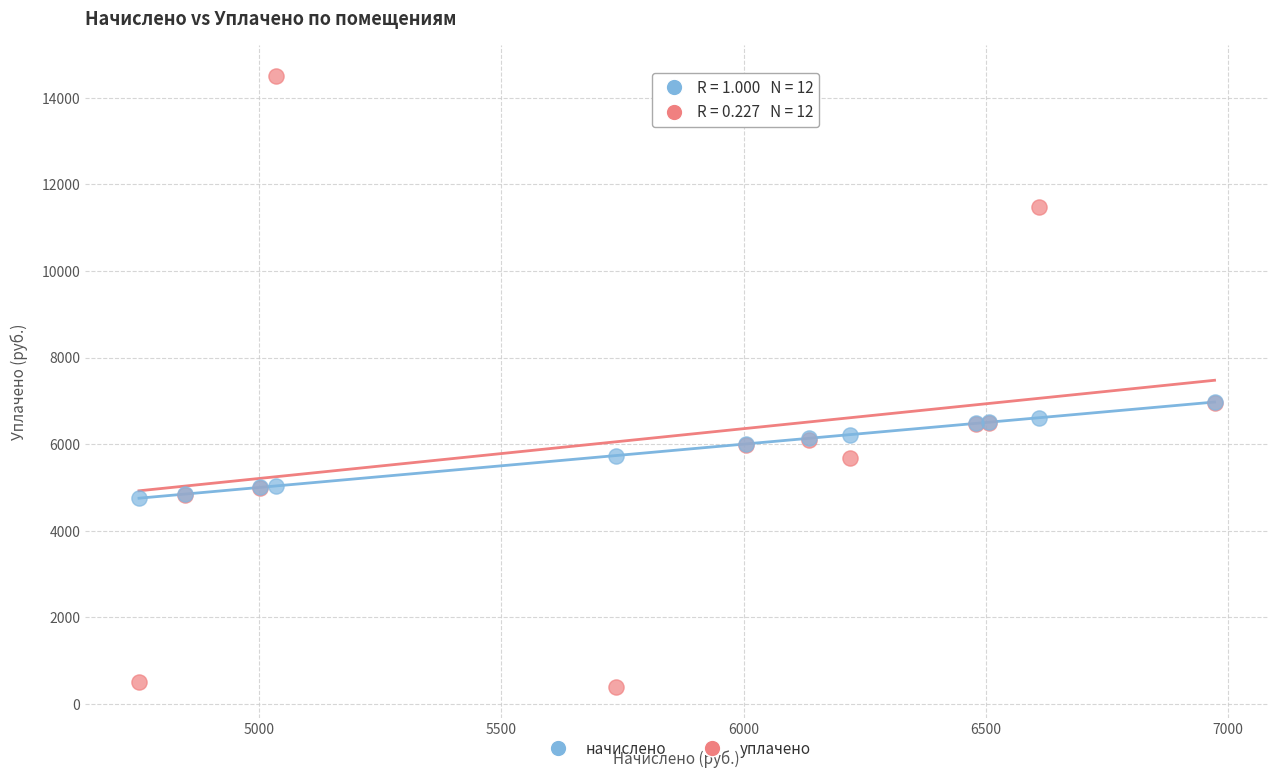

Which series reaches the minimum Y coordinate?

уплачено